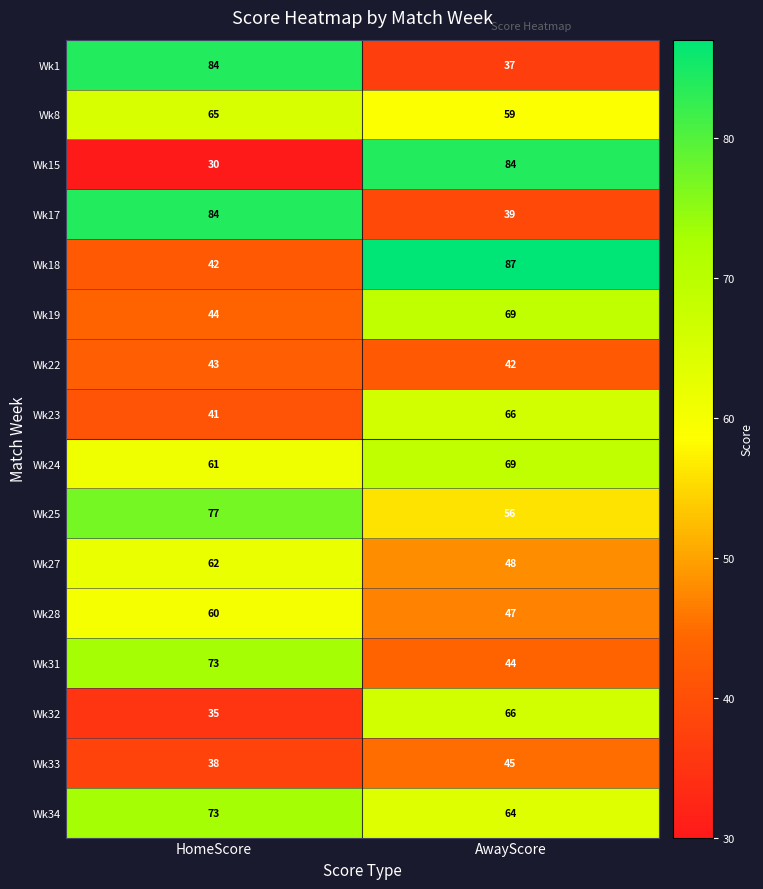

Where is Wk33 nearest to the value 41?

HomeScore